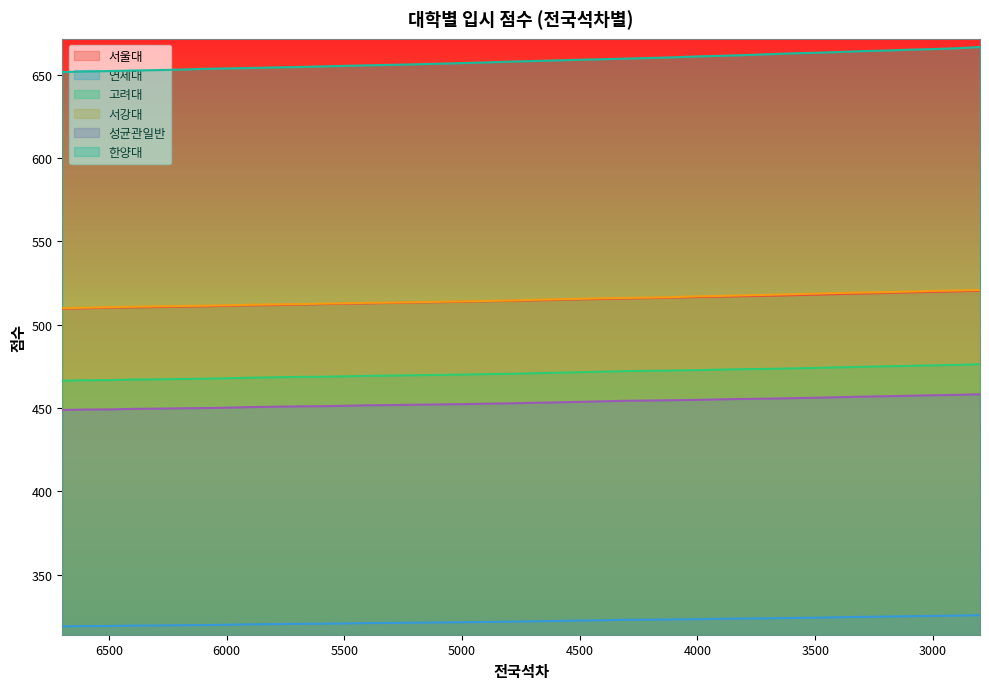

Reading left to right, transcribe all the data shown in this chart.

서울대: 509.7	509.9	510.2	510.4	510.6	510.9	511.1	511.4	511.7	511.8	512.1	512.4	512.6	512.9	513.1	513.4	513.6	513.9	514.1	514.4	514.6	514.9	515.3	515.5	515.8	516.0	516.3	516.7	516.9	517.2	517.4	517.8	518.1	518.4	518.8	519.1	519.5	519.7	520.1	520.5
연세대: 319.0	319.2	319.2	319.5	319.6	319.7	319.8	320.0	320.2	320.4	320.5	320.6	320.8	321.0	321.1	321.2	321.4	321.5	321.7	321.8	322.1	322.3	322.5	322.7	322.9	323.0	323.2	323.3	323.6	323.7	323.8	324.1	324.2	324.5	324.7	324.9	325.1	325.3	325.5	325.7
고려대: 466.4	466.7	466.8	467.1	467.3	467.5	467.6	467.9	468.2	468.5	468.7	468.8	469.1	469.4	469.5	469.7	469.9	470.1	470.4	470.6	470.9	471.2	471.6	471.9	472.2	472.4	472.6	472.8	473.1	473.4	473.5	473.8	474.1	474.5	474.8	475.1	475.4	475.7	475.9	476.3
서강대: 510.0	510.2	510.6	510.8	511.1	511.3	511.5	511.8	512.0	512.2	512.4	512.7	512.9	513.2	513.3	513.6	513.8	514.1	514.3	514.6	515.0	515.3	515.6	515.9	516.1	516.4	516.6	517.1	517.4	517.7	518.0	518.4	518.7	519.1	519.4	519.6	520.0	520.3	520.6	520.9
성균관일반: 448.9	449.1	449.2	449.6	449.7	449.9	450.0	450.3	450.6	450.8	451.0	451.1	451.4	451.7	451.8	452.0	452.2	452.4	452.6	452.9	453.2	453.4	453.8	454.1	454.4	454.6	454.8	455.0	455.3	455.5	455.7	456.0	456.2	456.6	456.9	457.1	457.4	457.7	458.0	458.3
한양대: 651.7	652.0	652.3	652.6	652.8	653.1	653.6	653.9	654.1	654.4	654.7	655.0	655.4	655.7	656.0	656.3	656.7	657.0	657.4	657.9	658.3	658.7	659.1	659.4	659.8	660.1	660.5	661.1	661.4	661.9	662.4	662.9	663.2	663.7	664.2	664.6	665.1	665.5	666.0	666.7